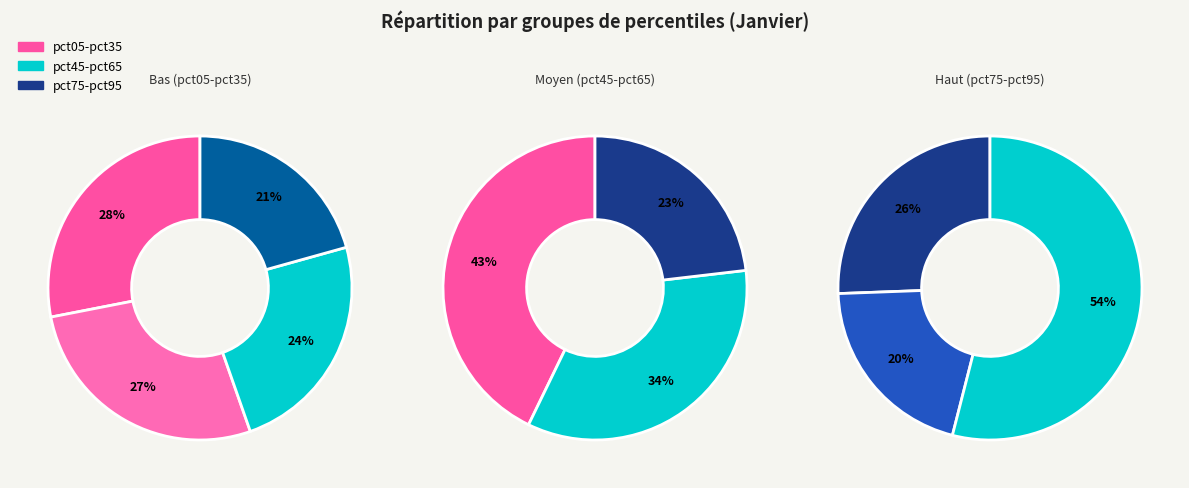

Does pct95 account for over 50% of the chart?

No